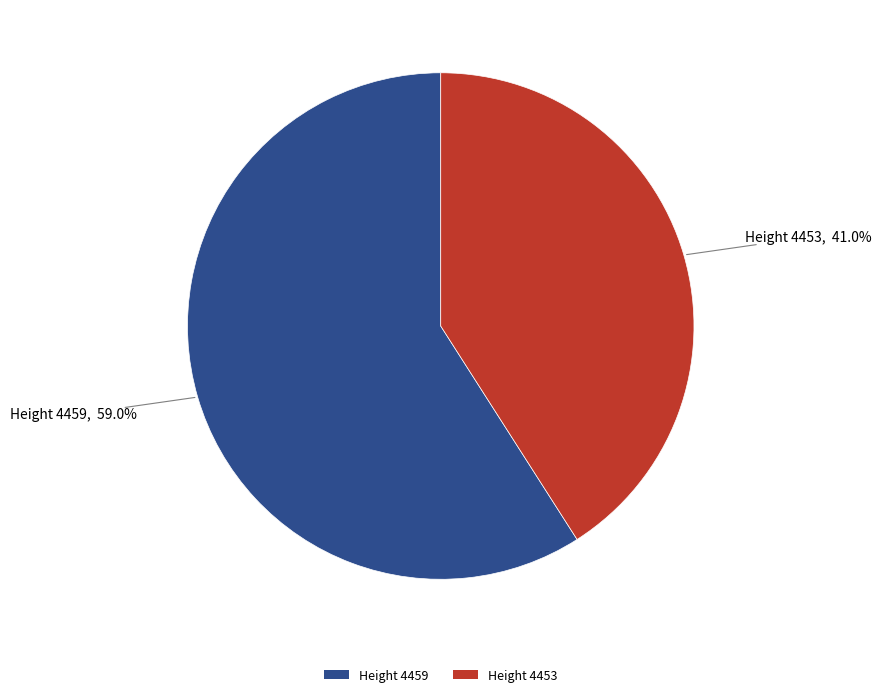

Which slice is the largest?

Height 4459